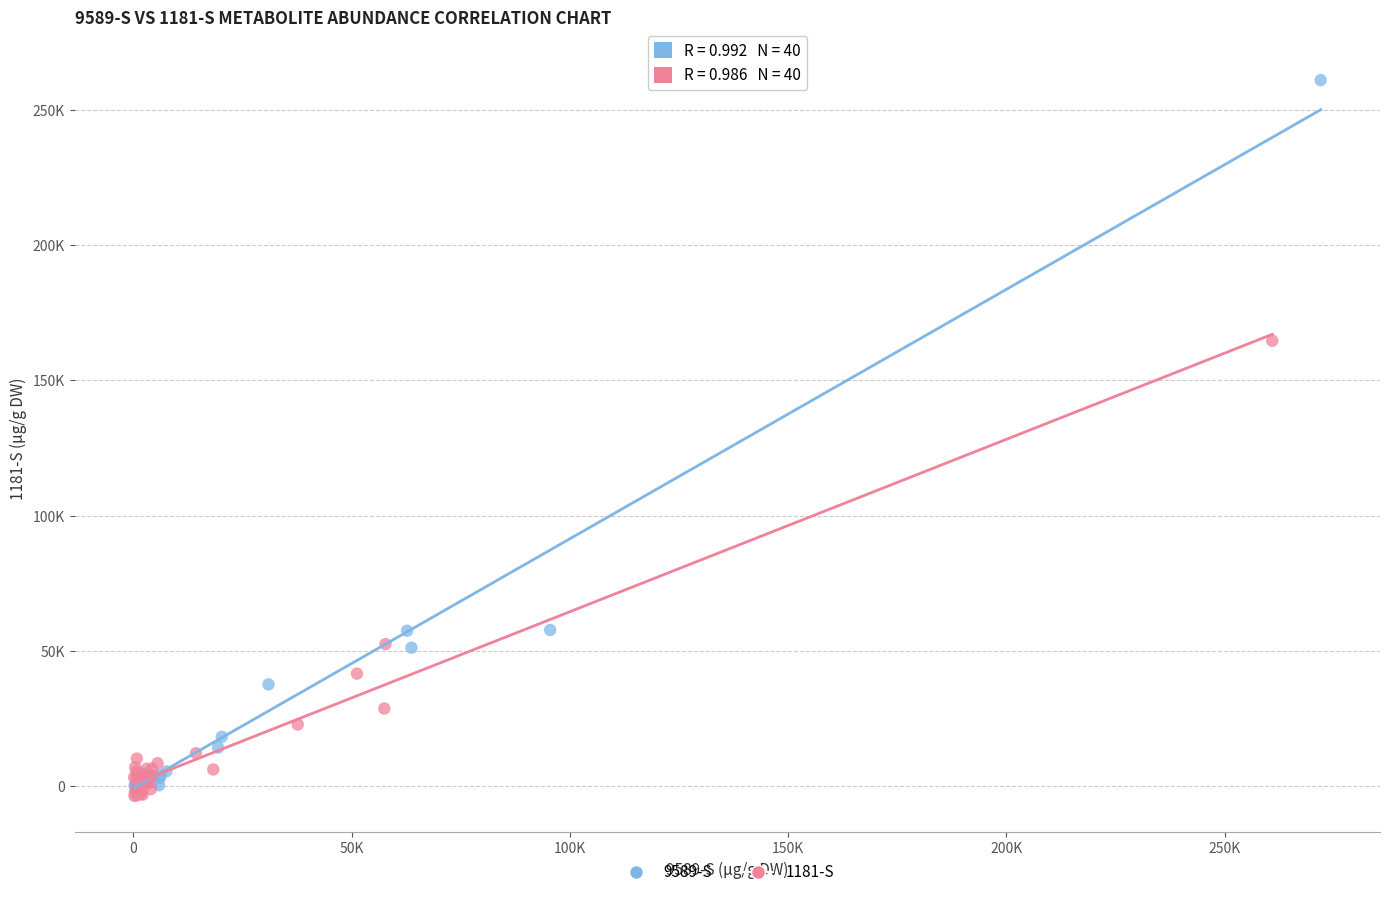

What are all the series names shown in the legend?

9589-S, 1181-S